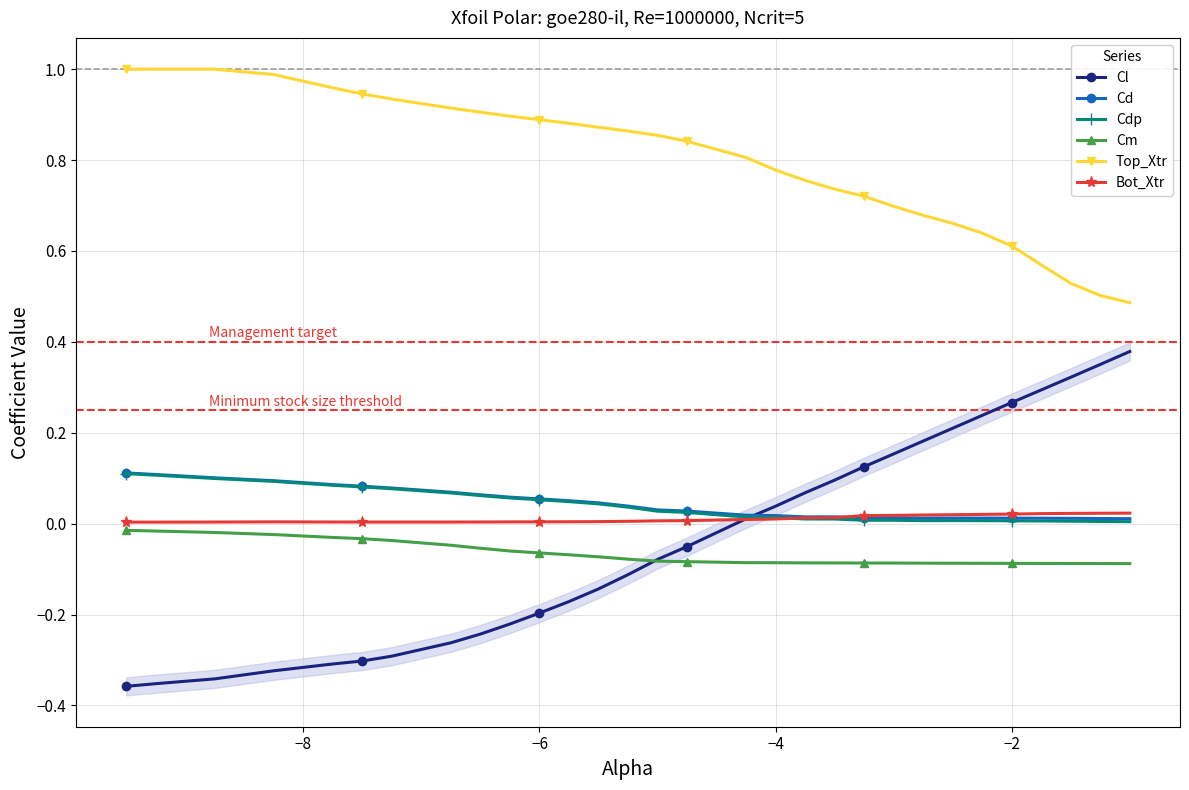

Which series has the largest range (max minus min)?

Cl